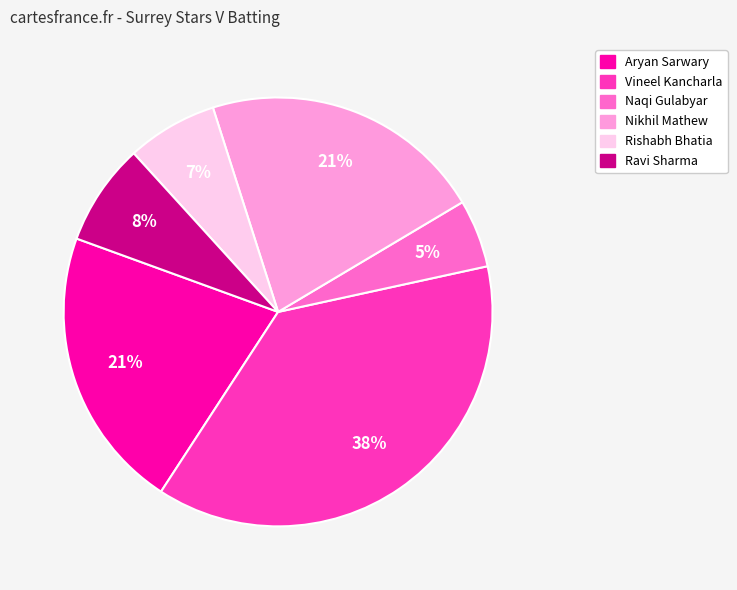

Is there a majority slice in this chart?

No